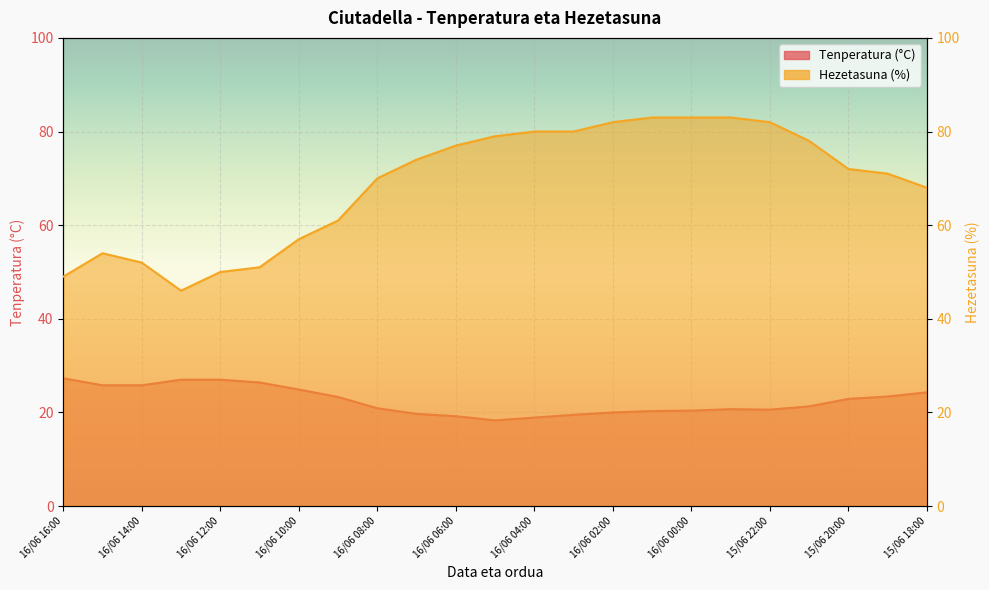

What is the difference between the maximum and minimum values in the Hezetasuna (%) series?

37.0